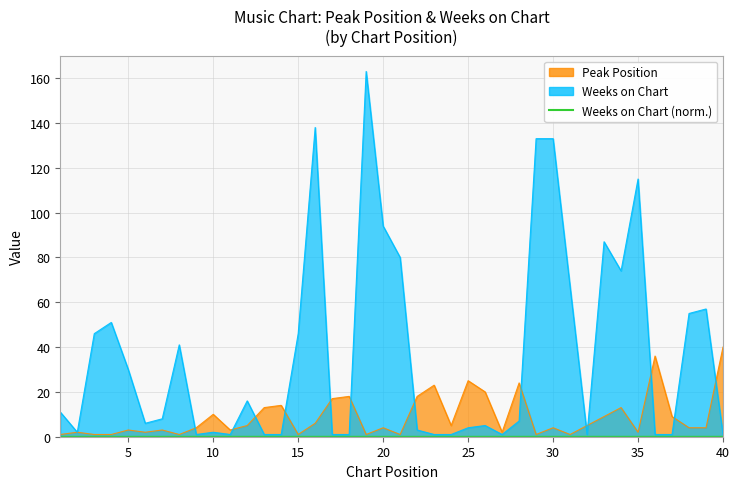

At which category does Peak Position reach its first local peak?

2